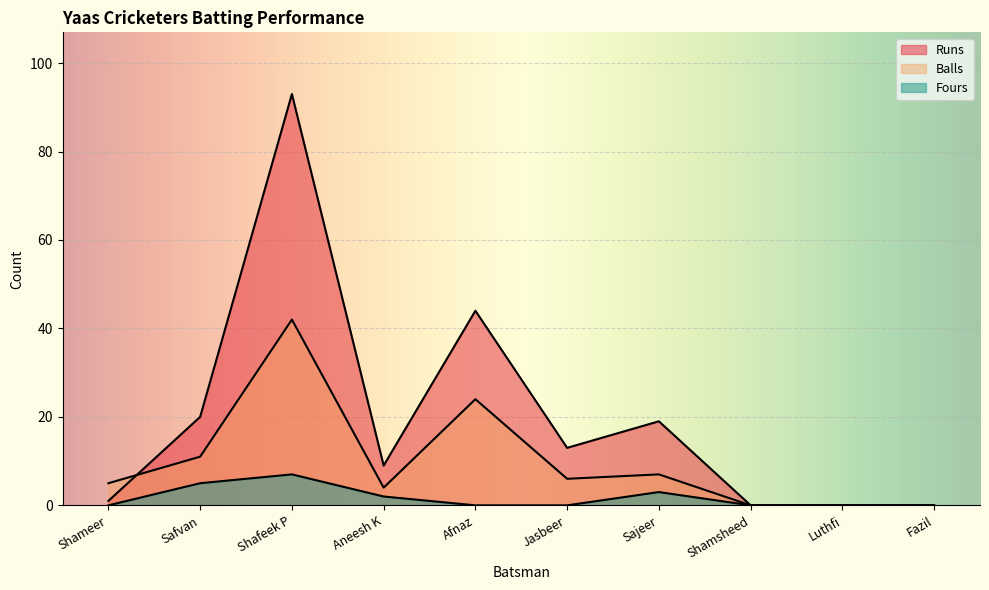

Which series changed the most between Aneesh K and Jasbeer?

Runs